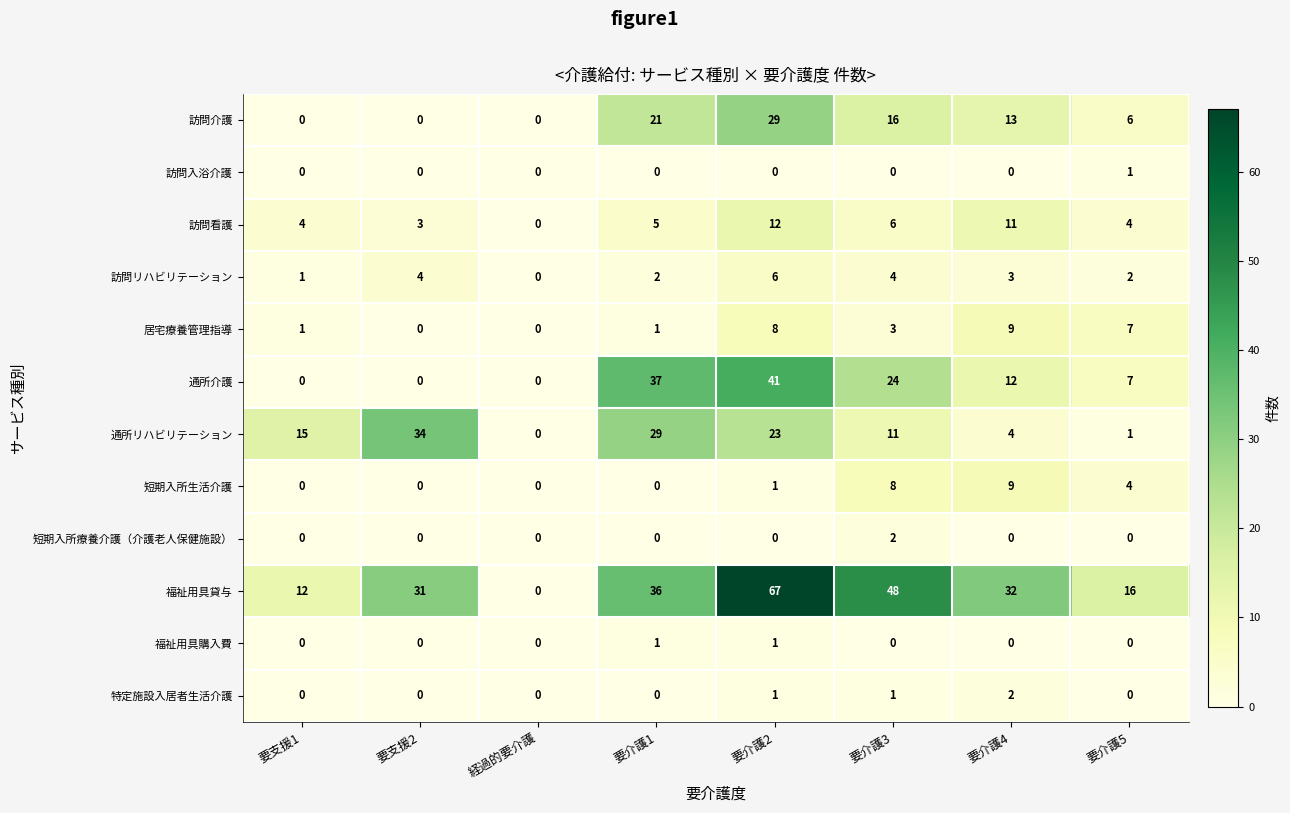

Which series changed the most between 要介護3 and 要介護4?

福祉用具貸与